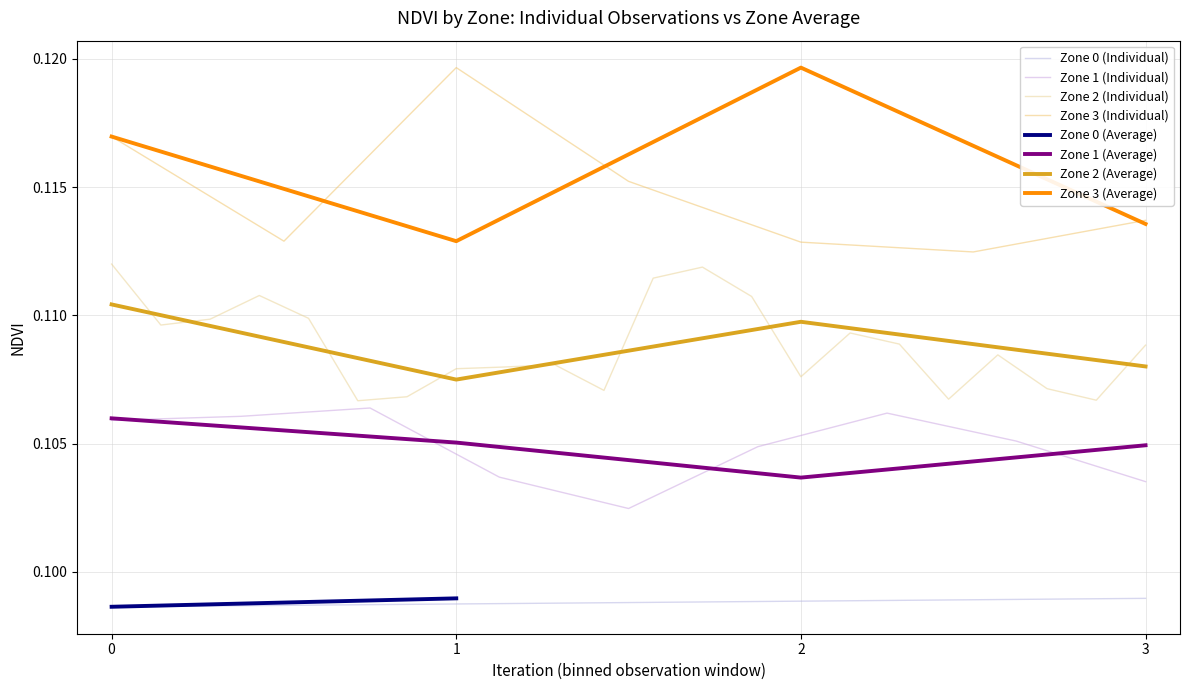

Rank the series at 16 from highest to lowest value.

Zone 3 (Individual), Zone 2 (Individual), Zone 1 (Individual), Zone 0 (Individual)